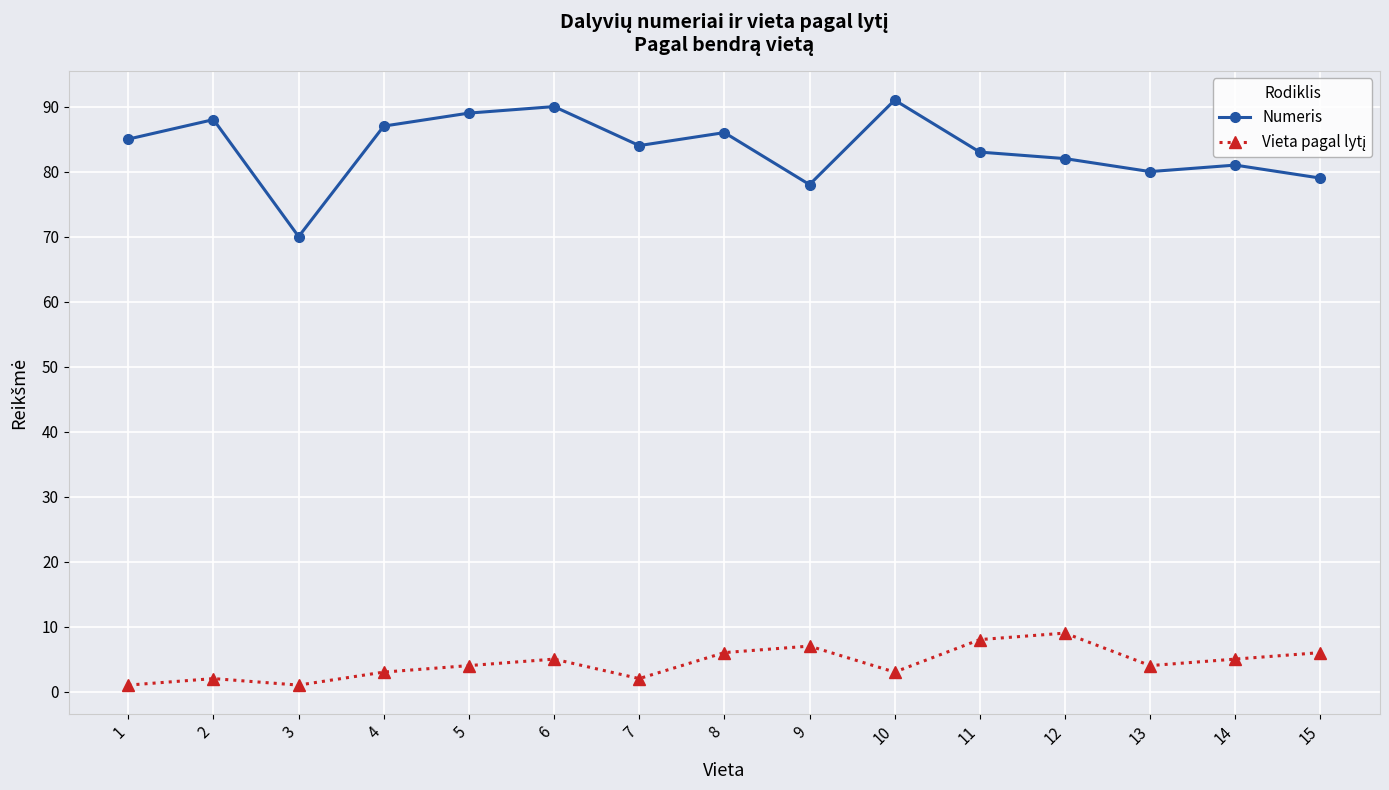

At which category does Numeris reach its first local peak?

2